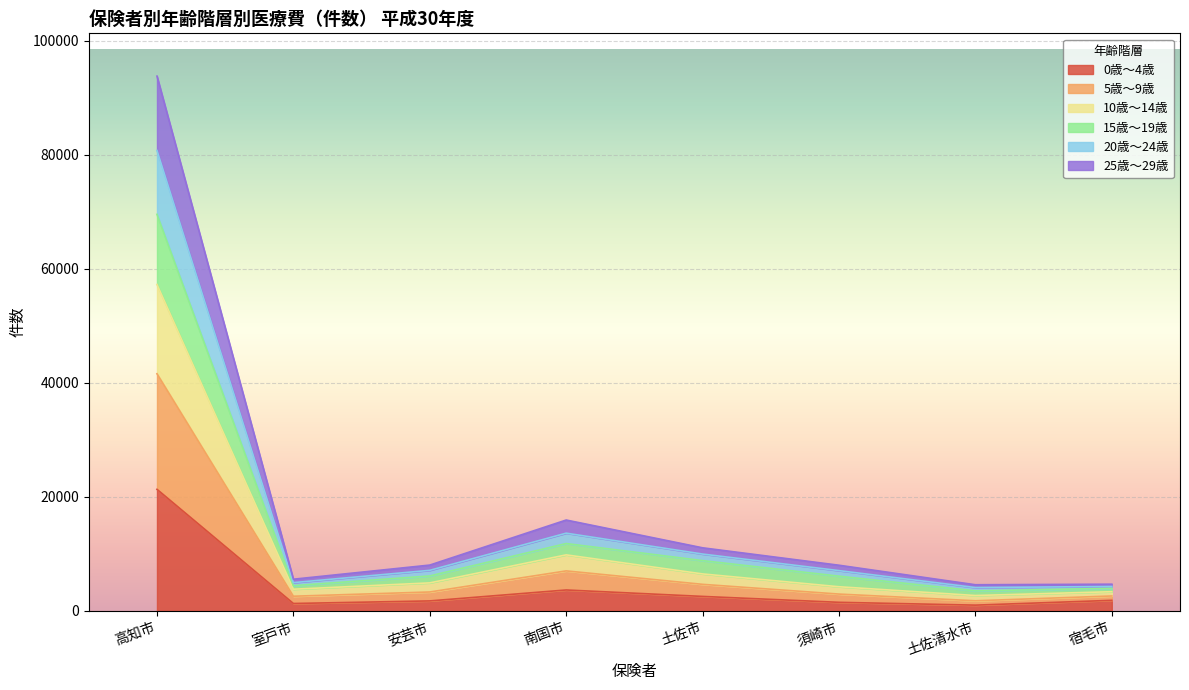

At which category is the sum across all series the highest?

高知市